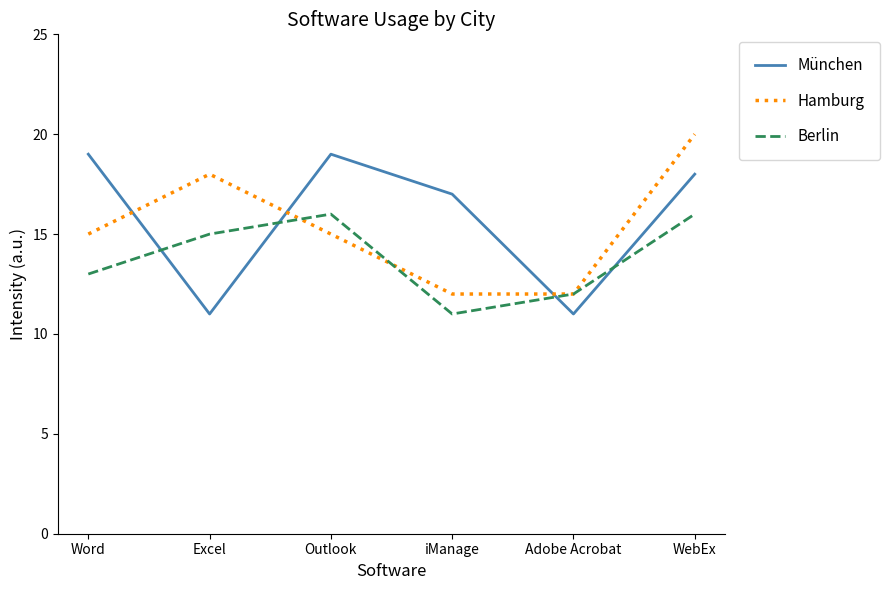

What is the smallest value displayed?

11